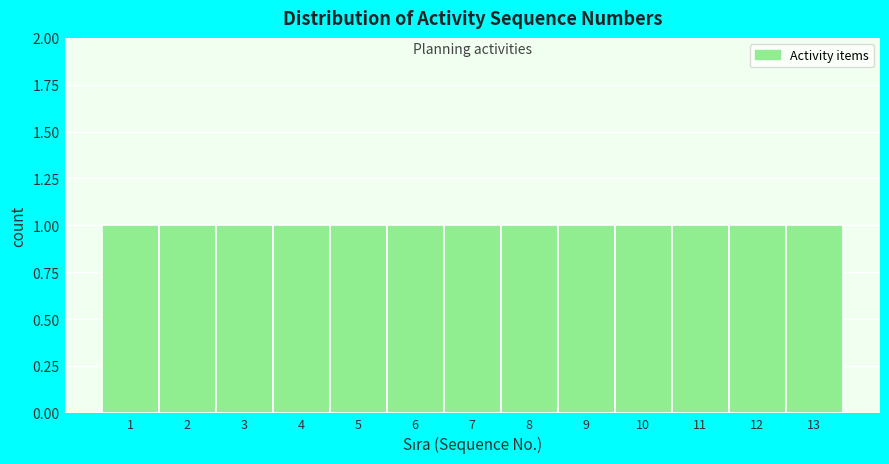

Reading left to right, transcribe this chart: for each bar, give the range it covers on the x-axis and its height. The values are not printed on the chart, so give them approximately, as read against the axis.

0.5 to 1.5: 1
1.5 to 2.5: 1
2.5 to 3.5: 1
3.5 to 4.5: 1
4.5 to 5.5: 1
5.5 to 6.5: 1
6.5 to 7.5: 1
7.5 to 8.5: 1
8.5 to 9.5: 1
9.5 to 10.5: 1
10.5 to 11.5: 1
11.5 to 12.5: 1
12.5 to 13.5: 1